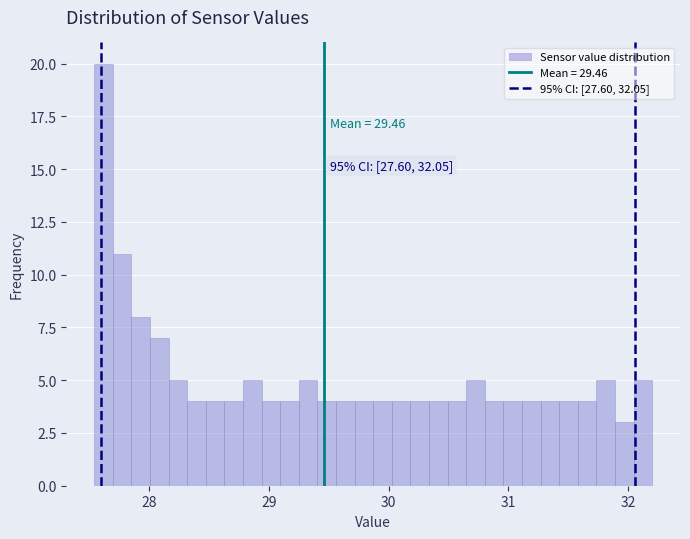

Around what value on the x-axis is the tallest bar? Give the approximate position of its centre, as read against the axis.

27.6